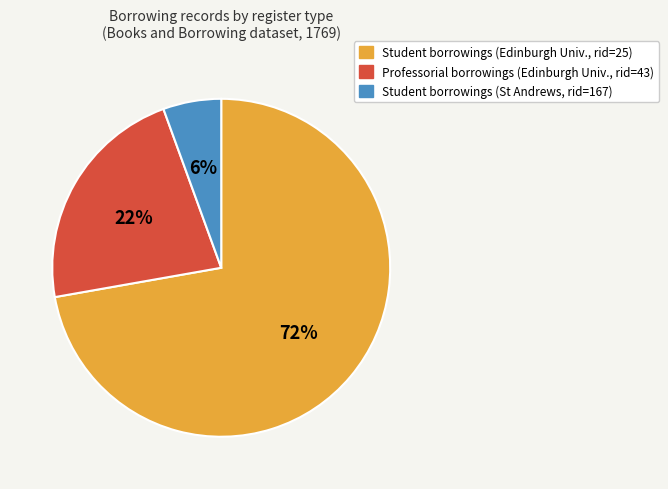

To the nearest percent, what is the average slice percentage?

33%